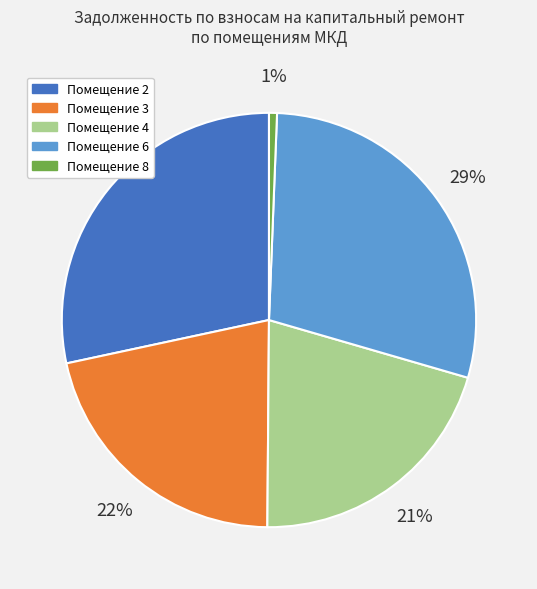

Between Помещение 8 and Помещение 2, which is larger?

Помещение 2